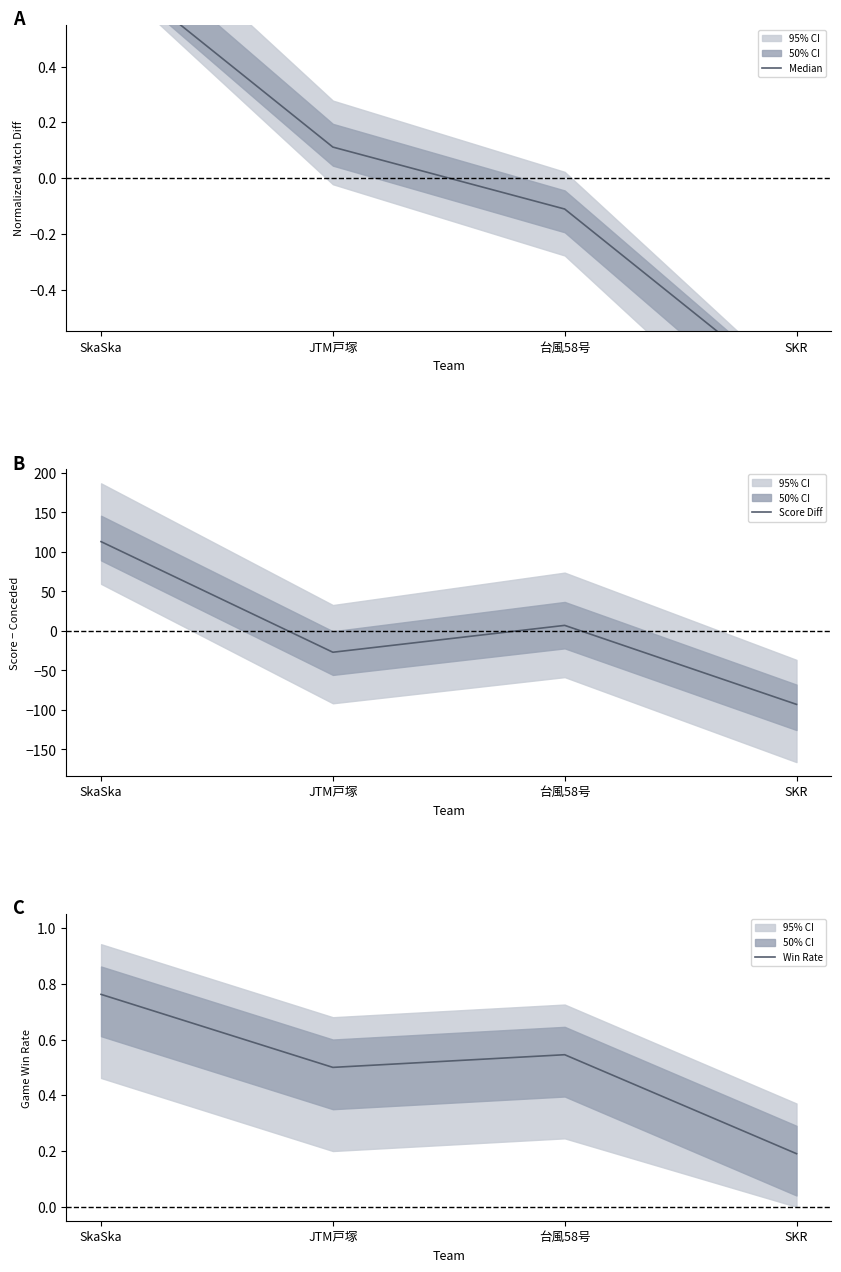

Rank the series at SKR from highest to lowest value.

Win Rate, Median, Score Diff